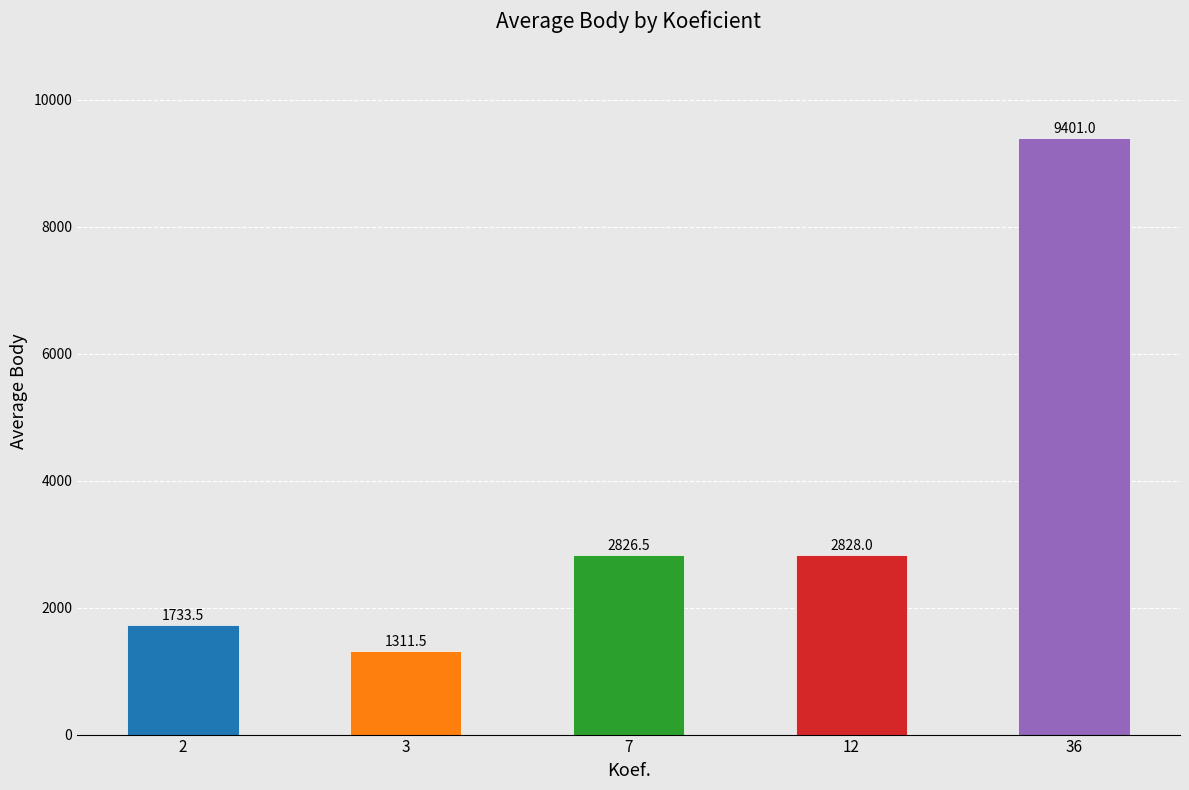

What is the difference between the values at 2 and 12?

1094.5